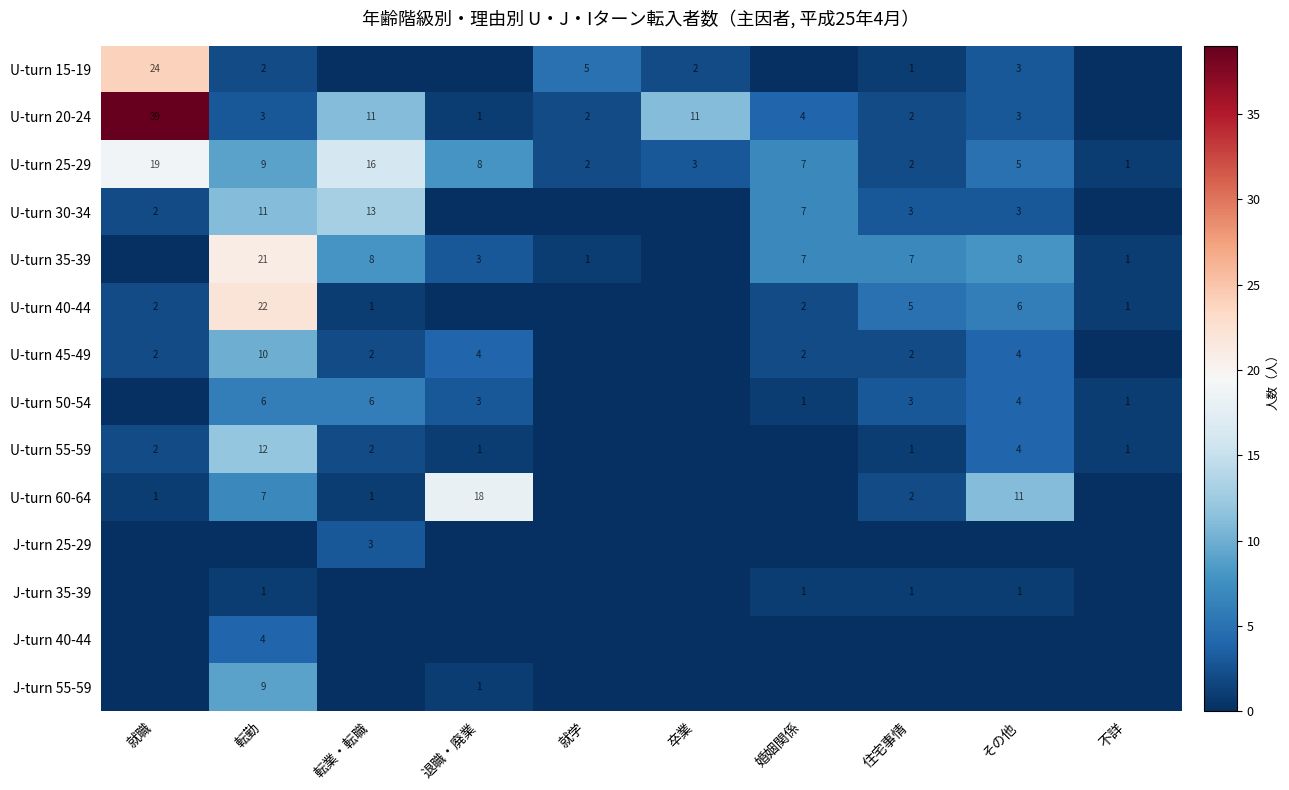

The U-turn 20-24 series shows 11 at 卒業. True or false?

True